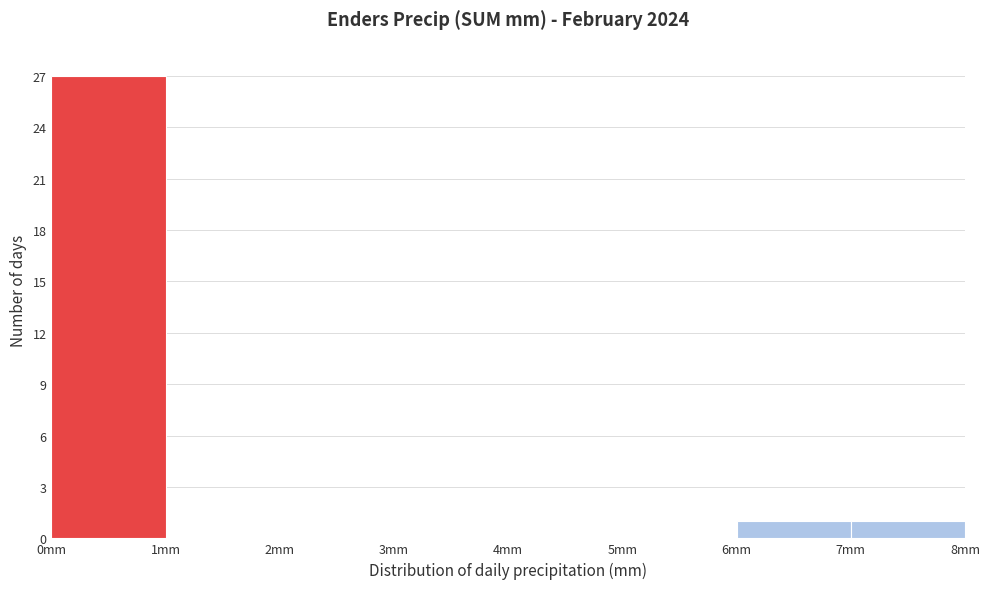

Over which range of the x-axis is the bar tallest?

0 to 1